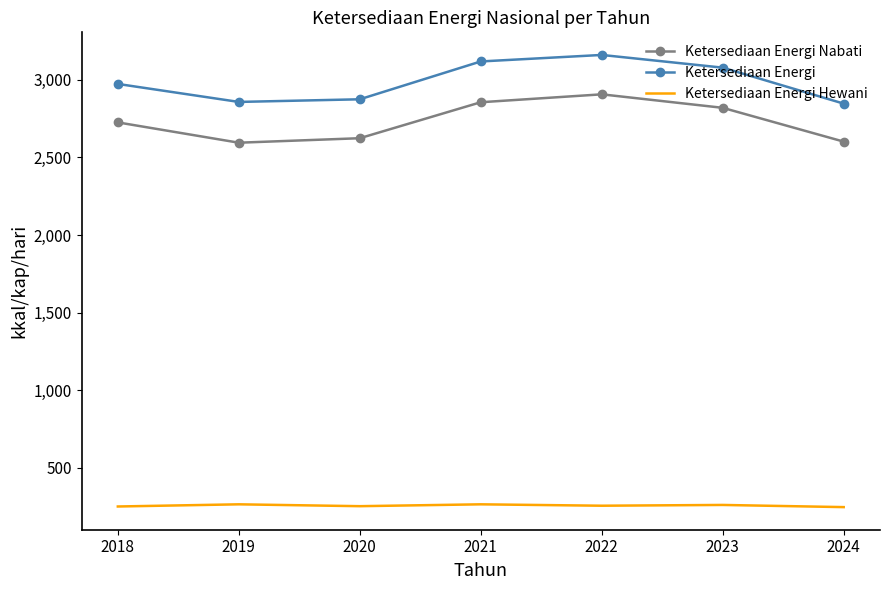

Where is the first local maximum for Ketersediaan Energi?

2022